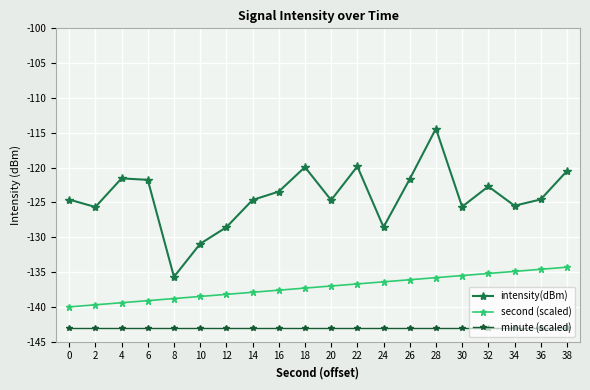

What are all the series names shown in the legend?

intensity(dBm), second (scaled), minute (scaled)